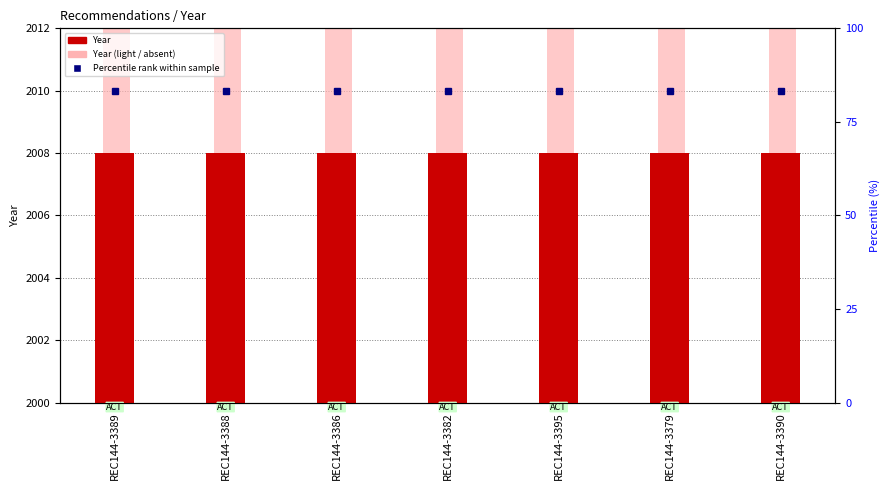

What is the smallest value displayed?

2008